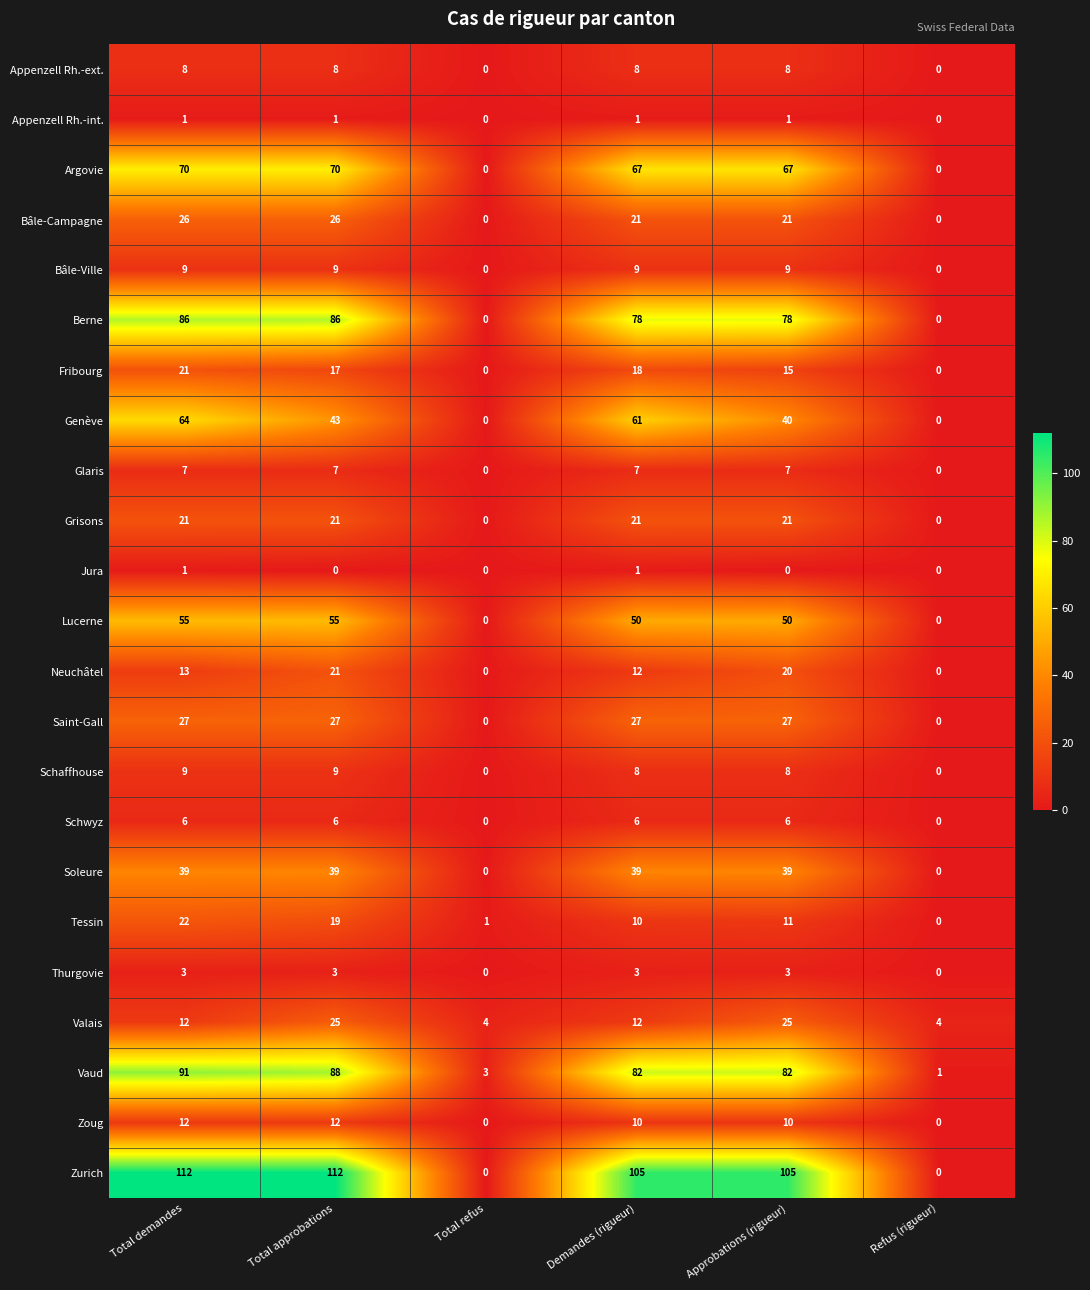

Which series has the largest range (max minus min)?

Zurich